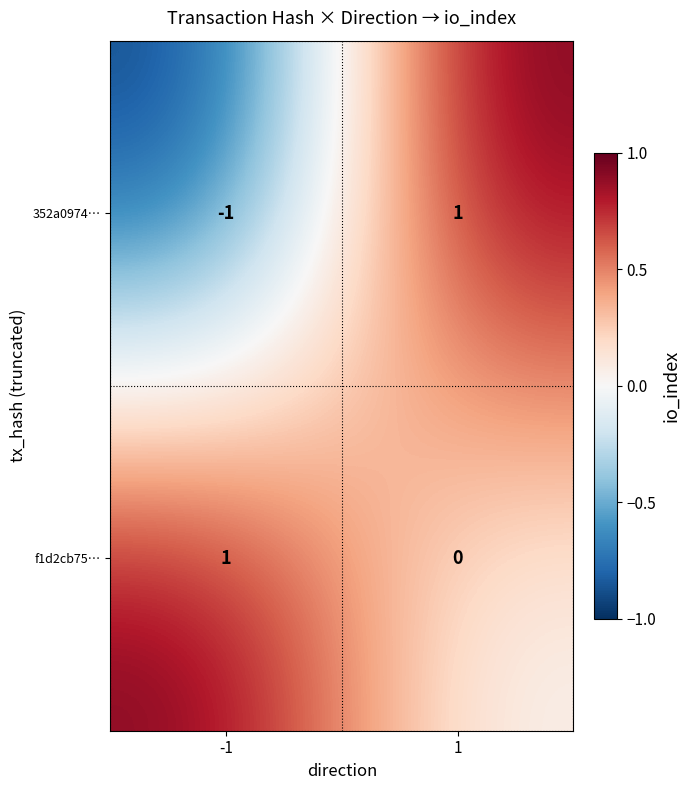

True or false: 352a0974… has a value of -1 at -1.

True